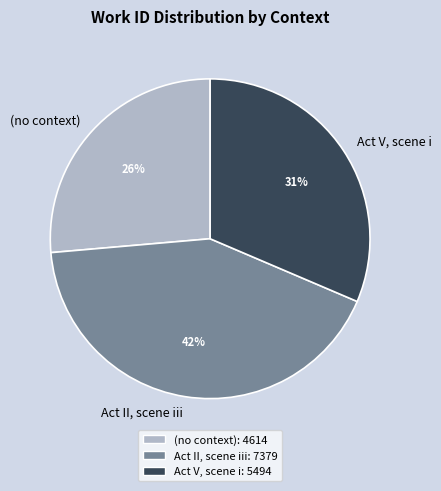

Rank the categories by value from highest to lowest.

Act II, scene iii, Act V, scene i, (no context)